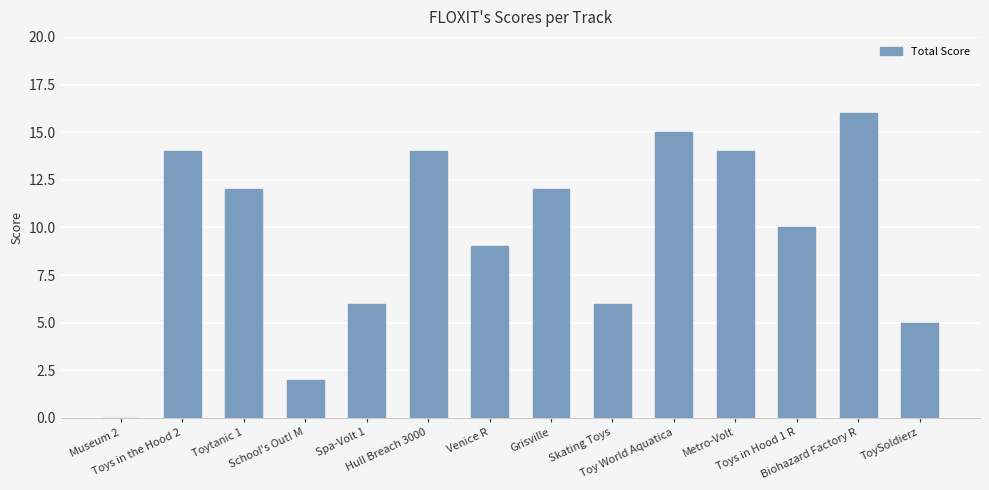

Which has a higher value, School's Out! M or Museum 2?

School's Out! M